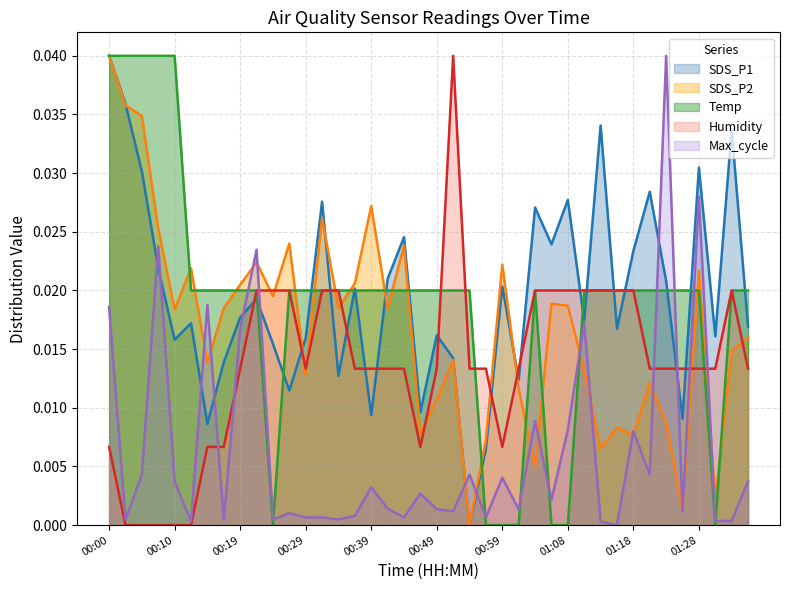

At which label does SDS_P1 reach its minimum?

00:54